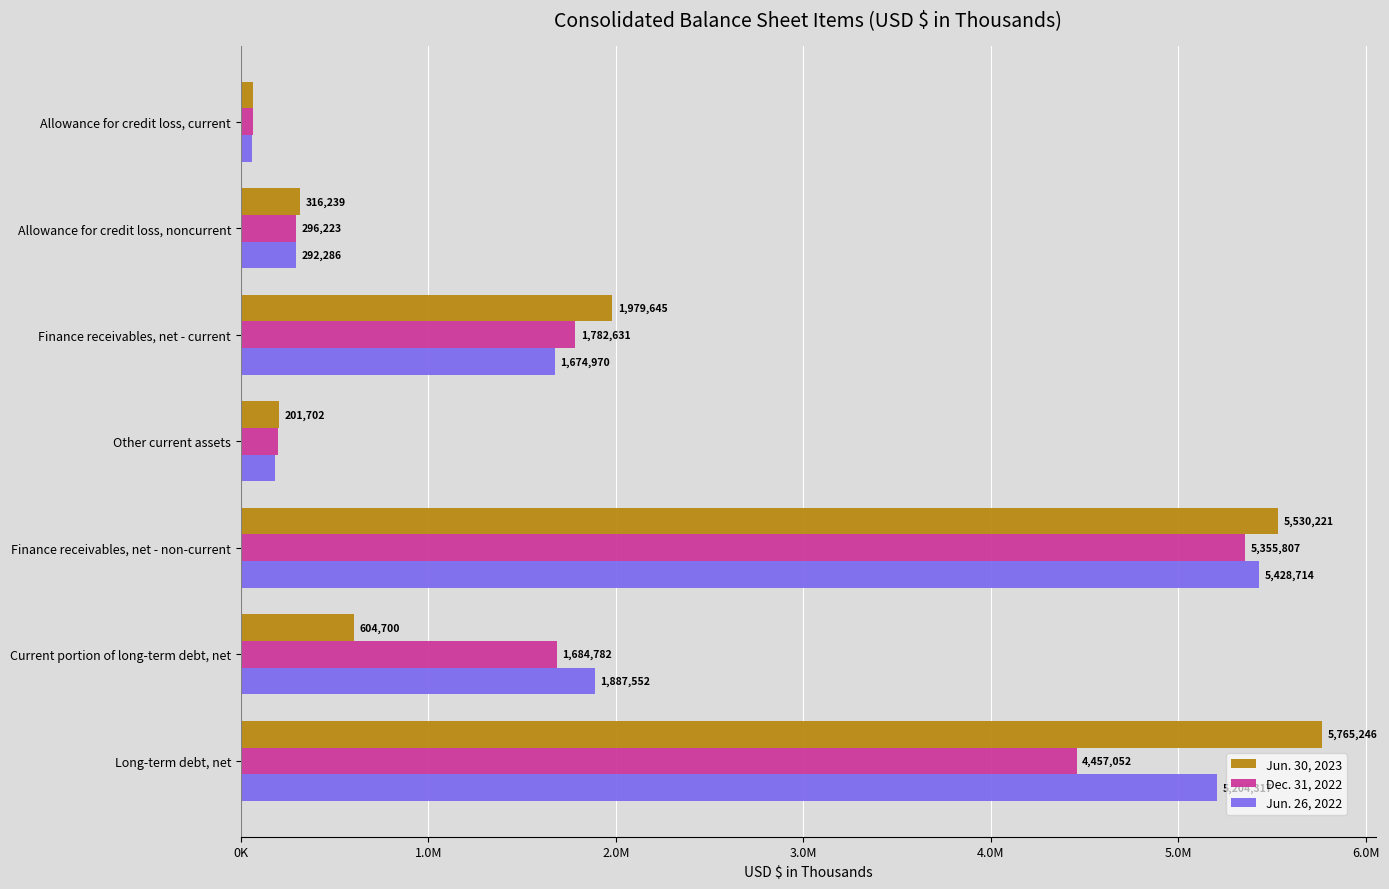

Rank the series by their average value, from highest to lowest.

Jun. 26, 2022, Jun. 30, 2023, Dec. 31, 2022